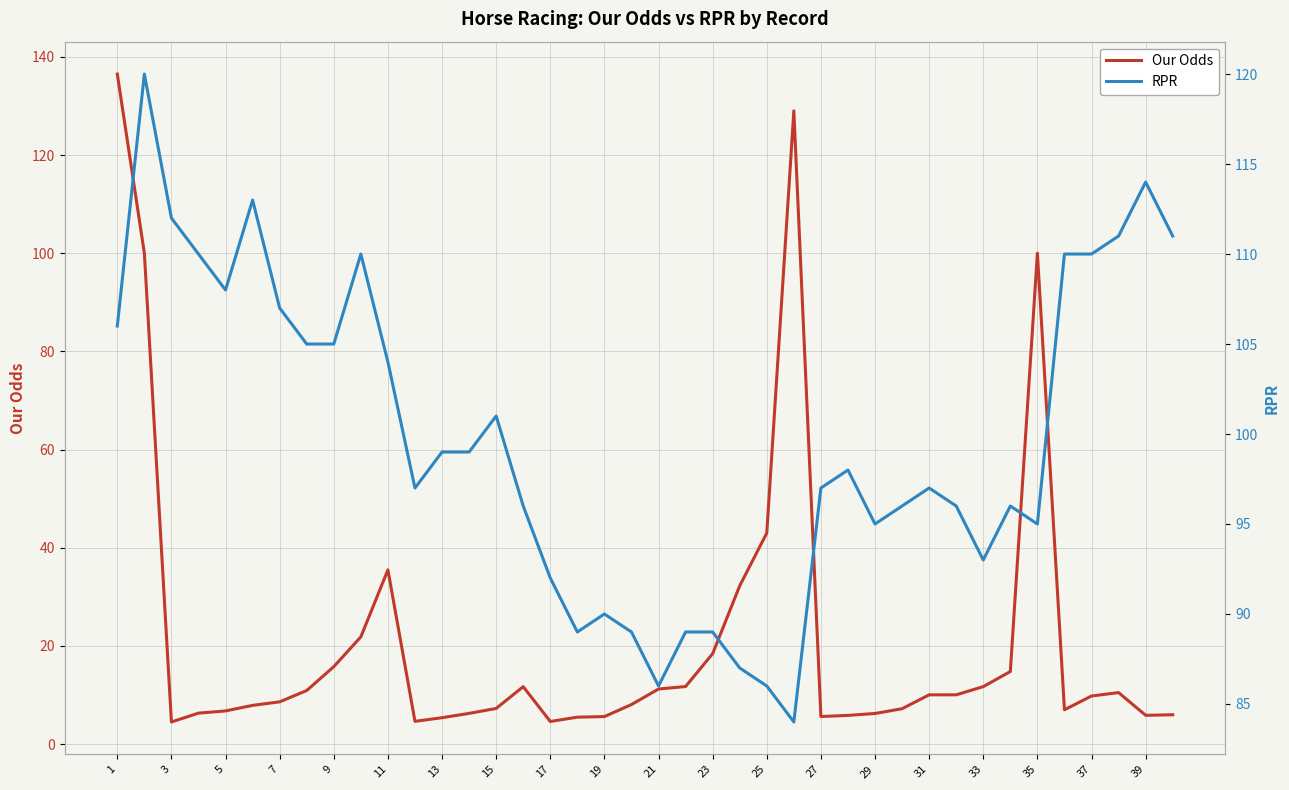

The Our Odds series shows 18.4 at 21. True or false?

False